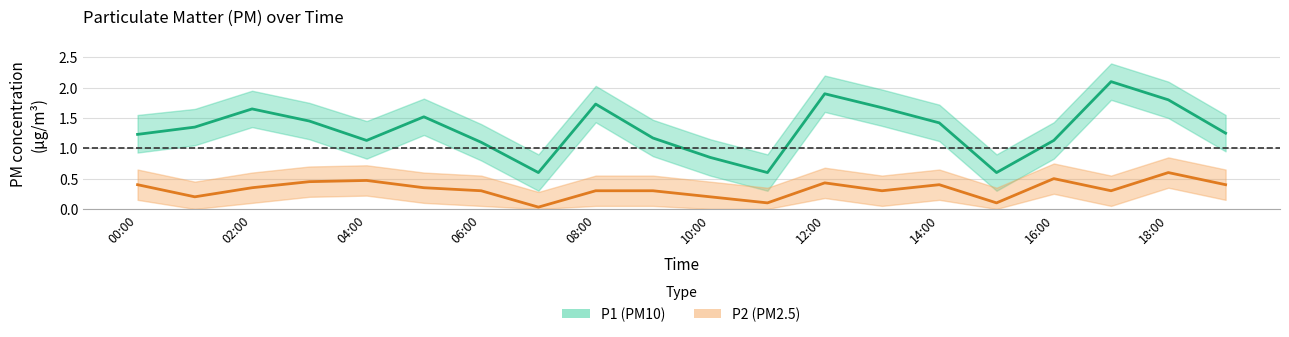

The value of P2_lower at 02:00 is 0.2. True or false?

False